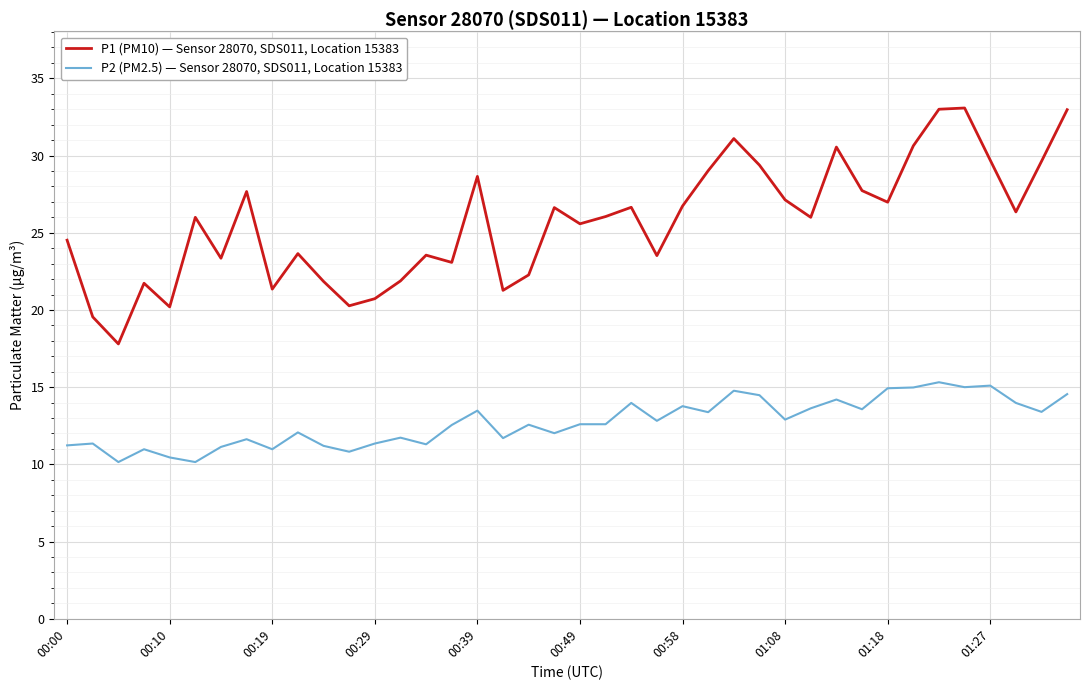

True or false: P1 (PM10) — Sensor 28070, SDS011, Location 15383 and P2 (PM2.5) — Sensor 28070, SDS011, Location 15383 intersect in this chart.

False